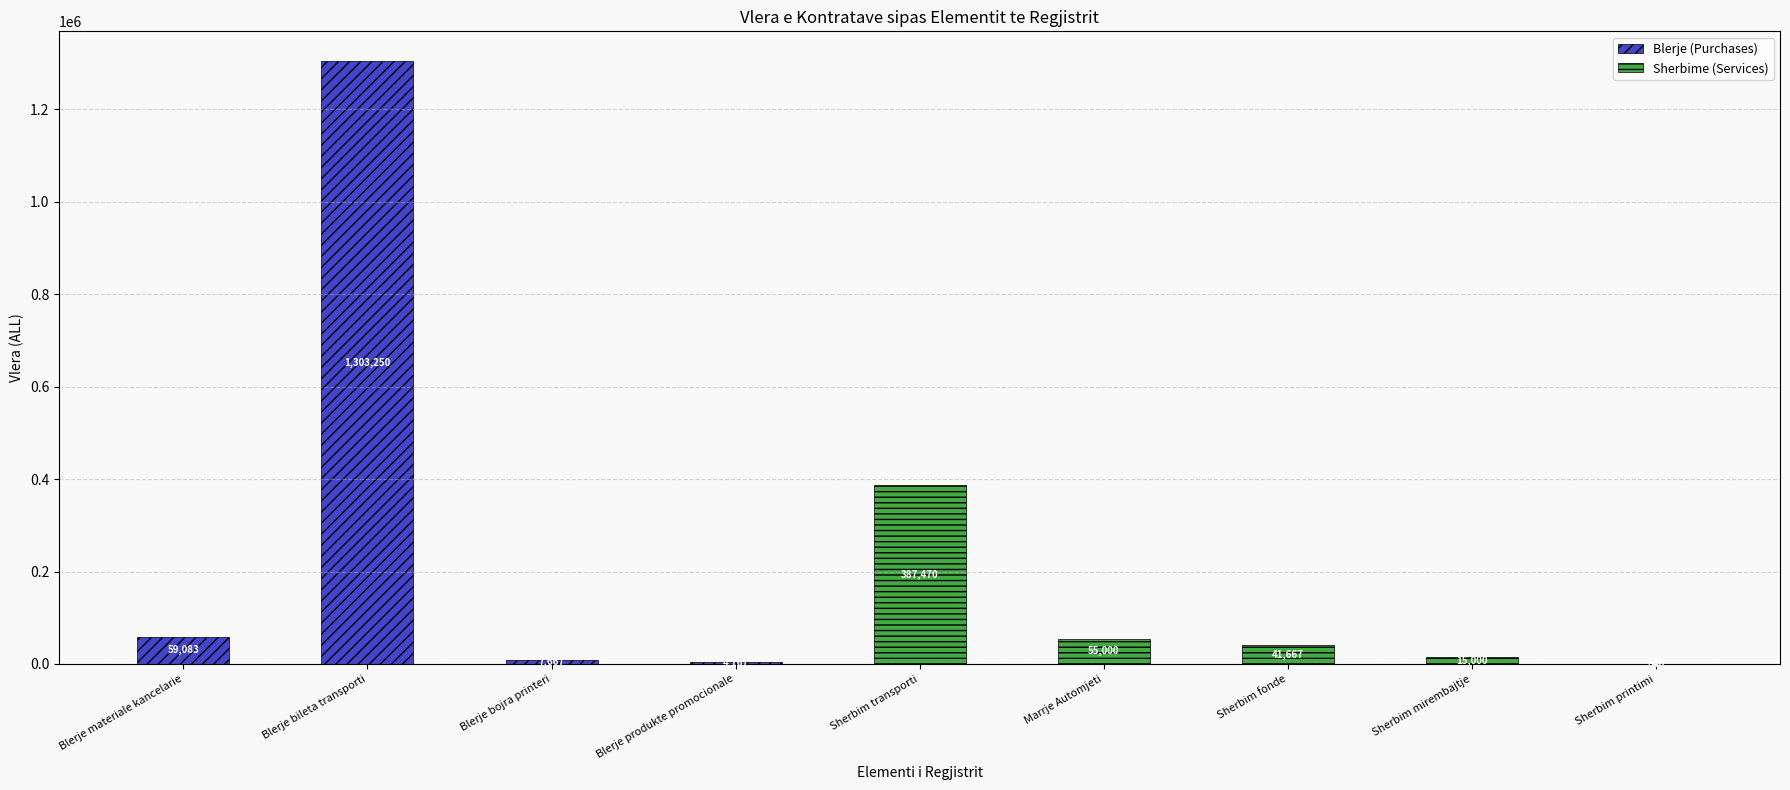

What is the total value across all series at Blerje bojra printeri?

7666.7